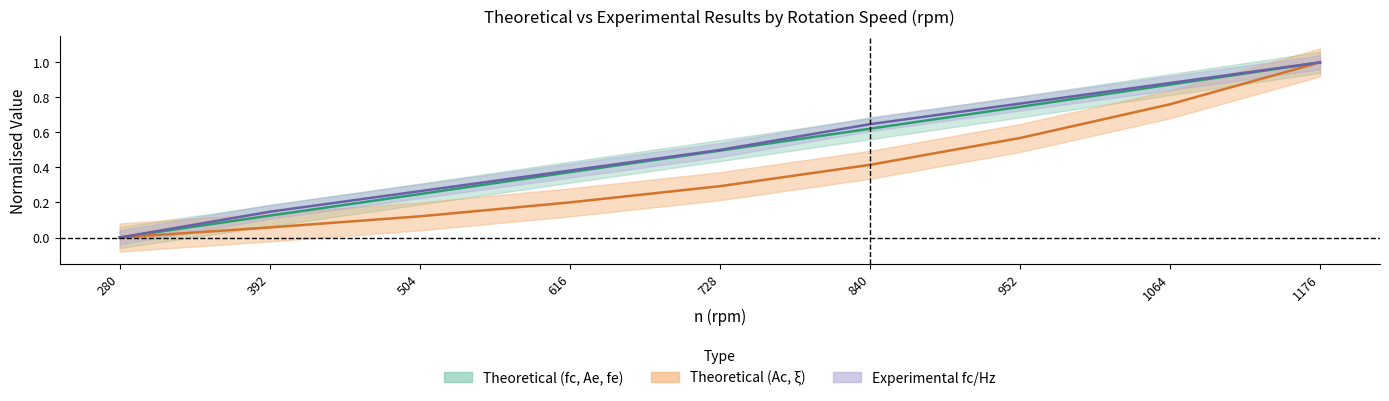

How many values in the Theoretical Ac series exceed 0?

8